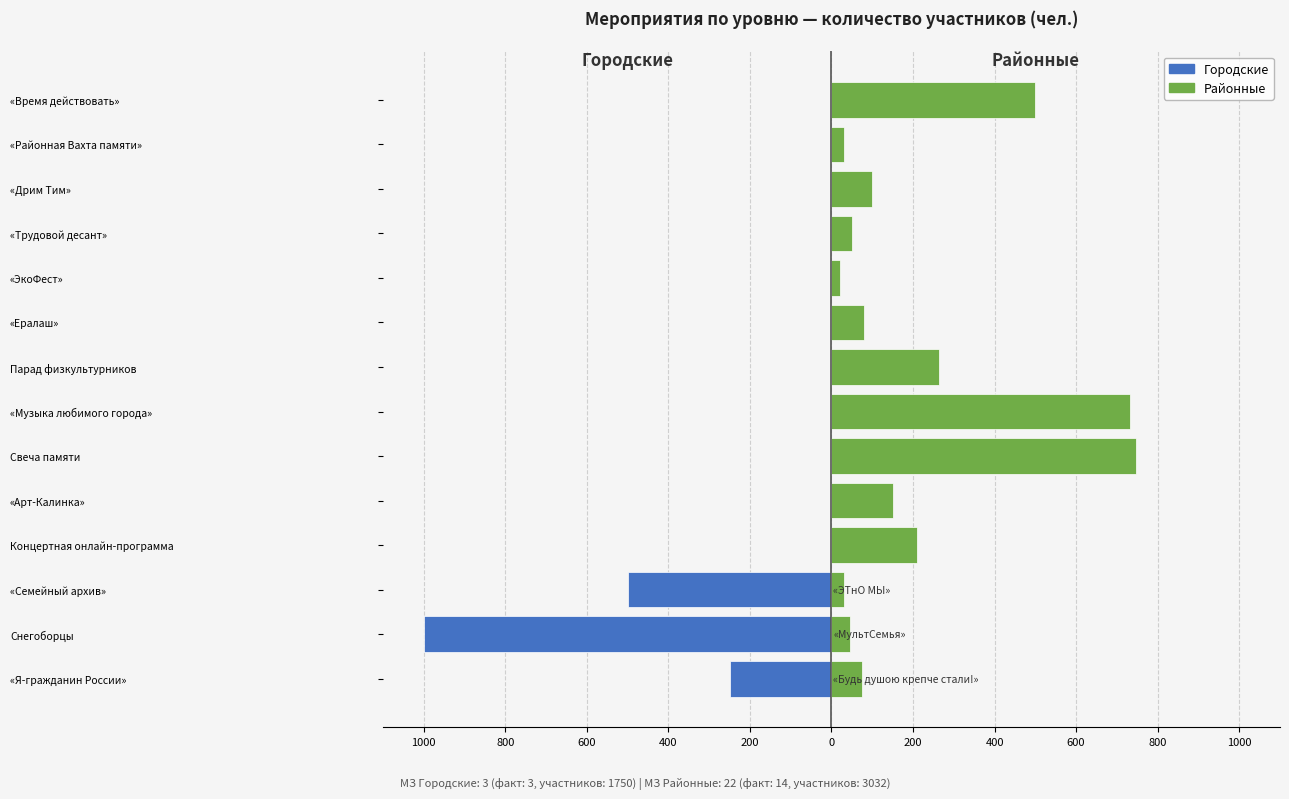

At «Районная Вахта памяти», list the series in order from largest to smallest.

Районные, Городские